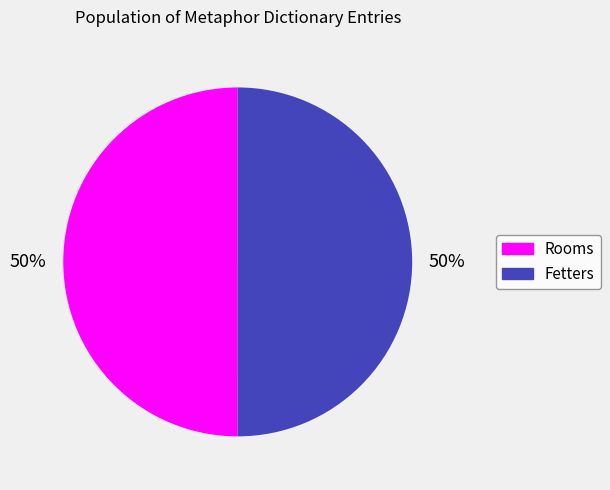

True or false: Fetters accounts for 50% of the total.

True